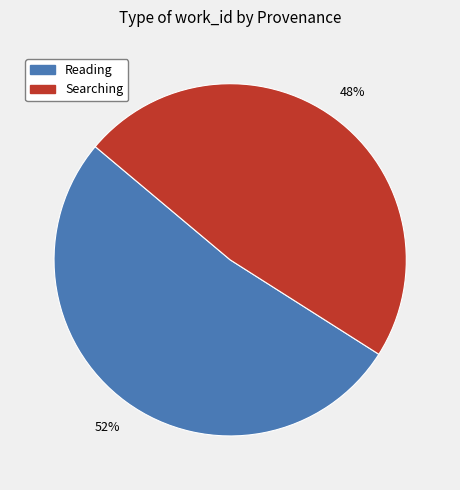

To the nearest percent, what is the average slice percentage?

50%